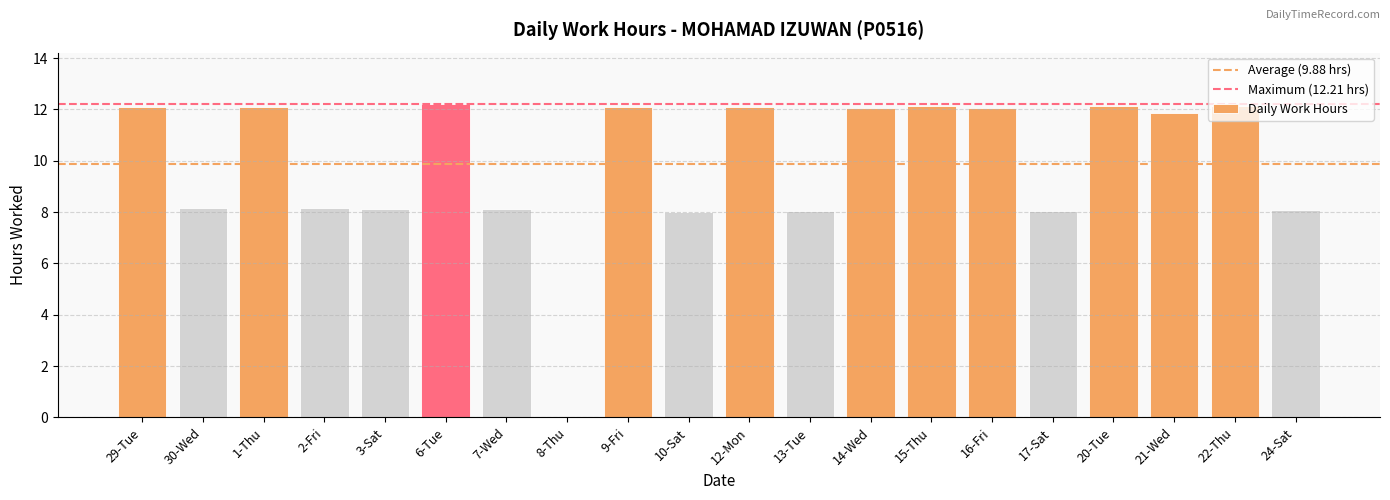

What is the greatest value displayed?

12.2